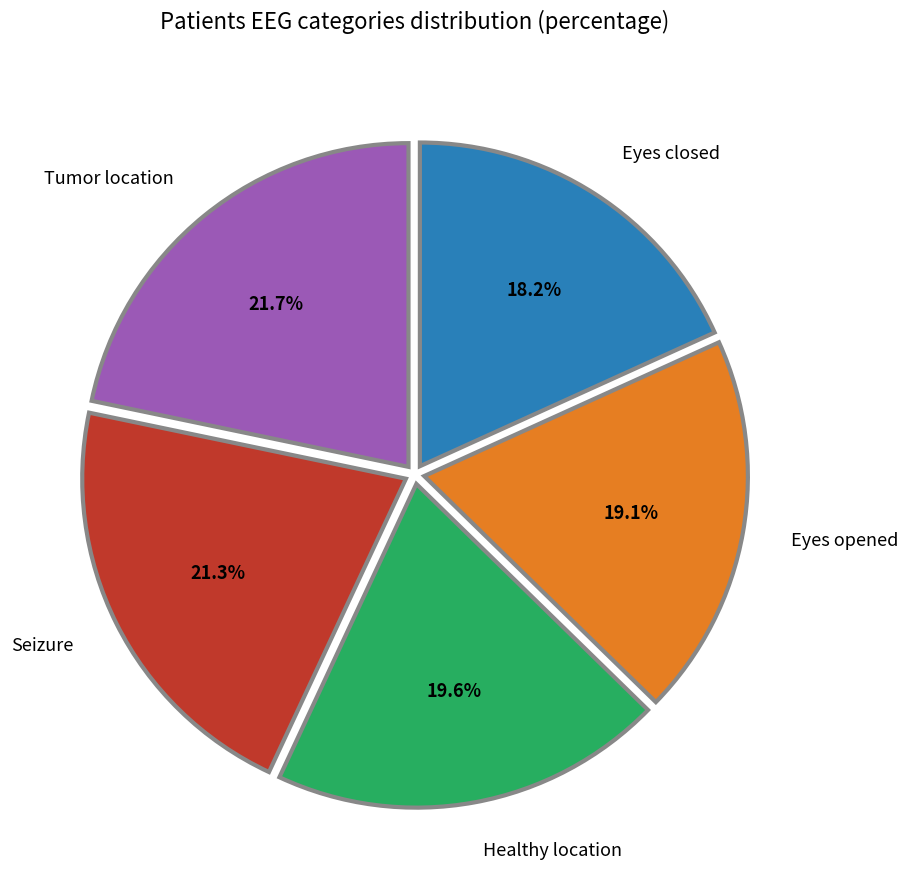

Is there any slice that represents more than half of the pie?

No